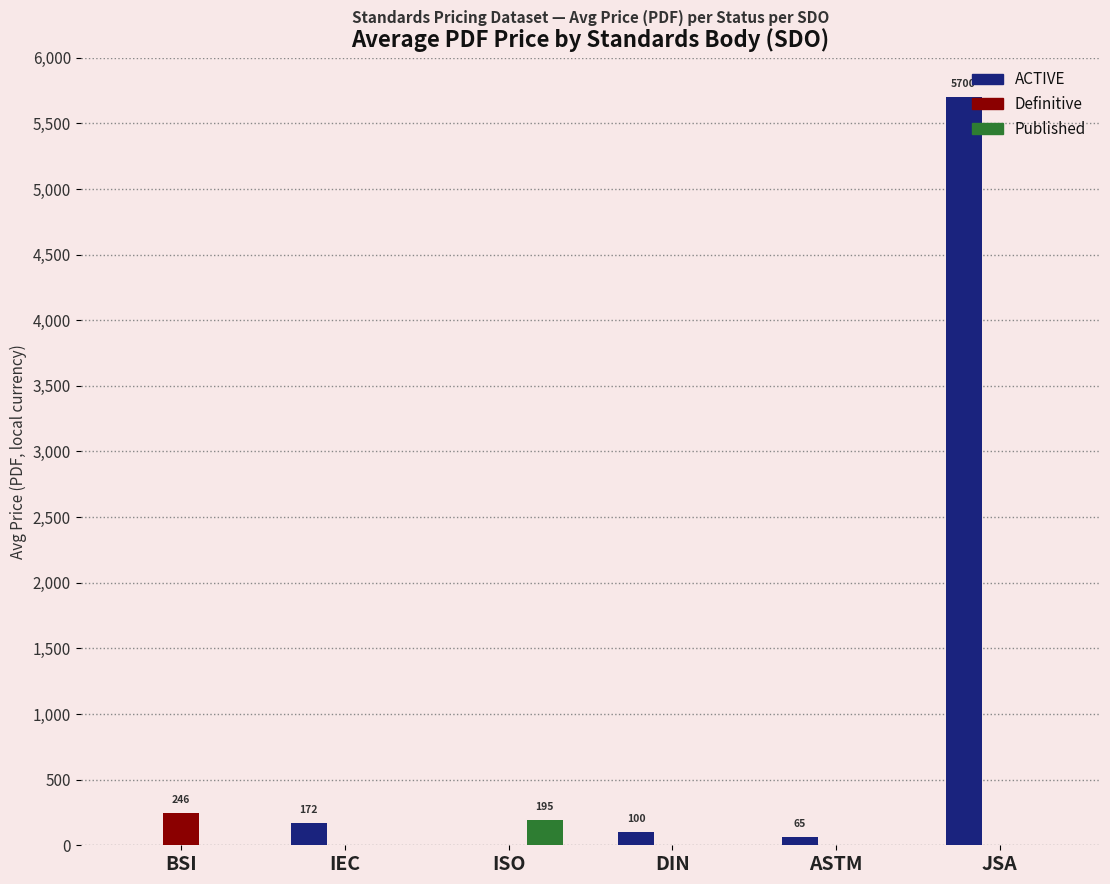

What is the maximum value for ACTIVE?

5700.0